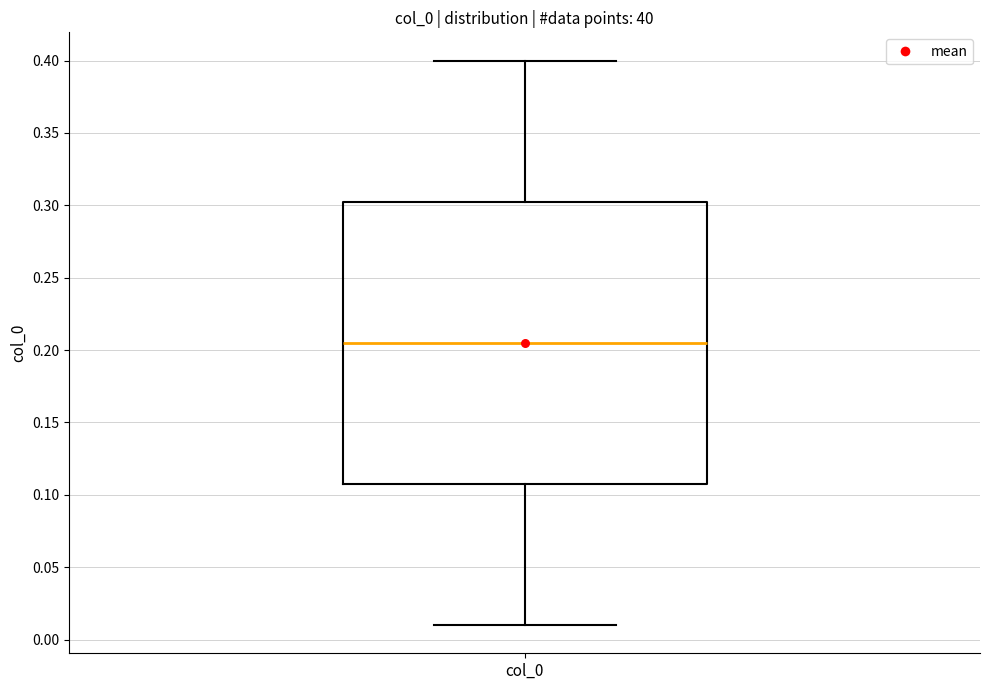

Transcribe this box plot: give where the median line is, the range the box spans, and where the two whiskers end, as read against the y-axis. The values are not printed on the chart, so give them approximately, as read against the axis.

median 0.205, box 0.110 to 0.305, whiskers 0.010 to 0.400